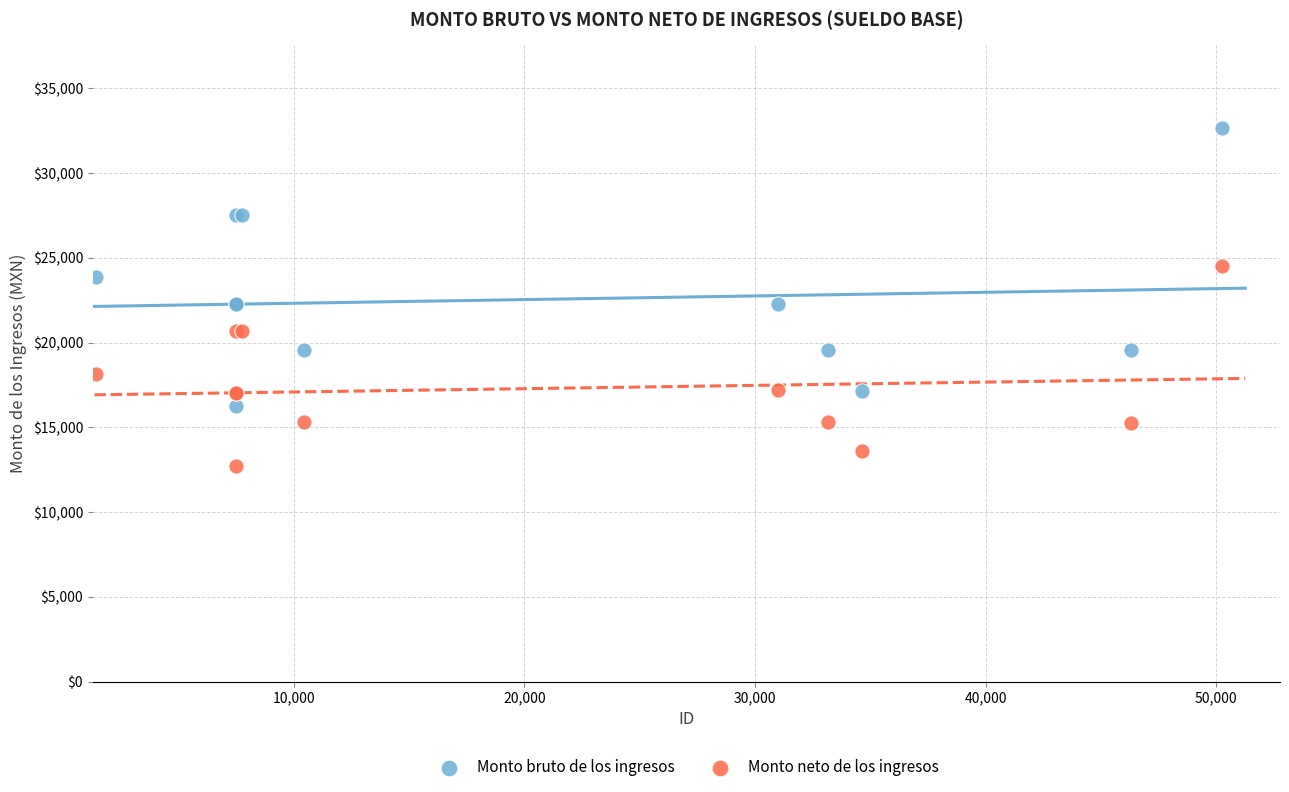

Which series contains the lowest Y value?

Monto neto de los ingresos